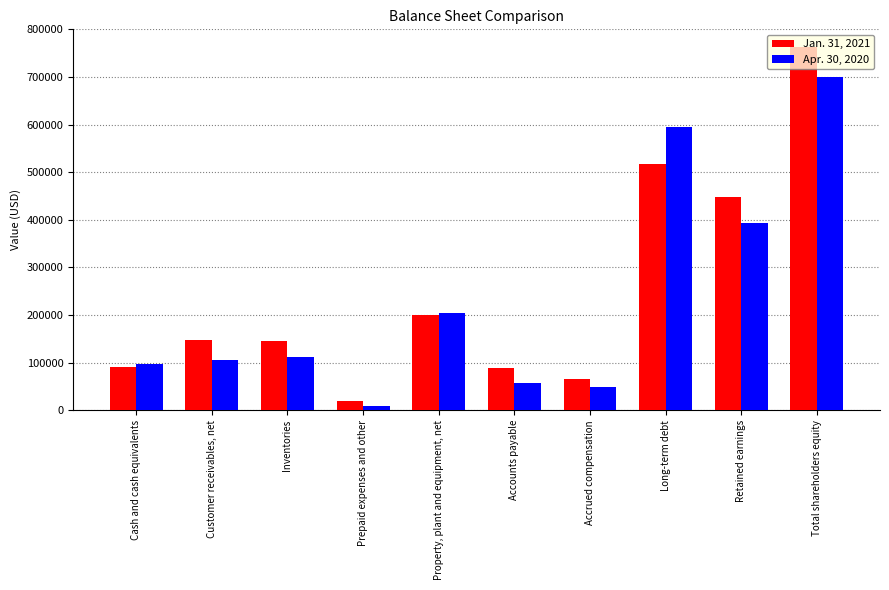

What is the smallest value displayed?

9933